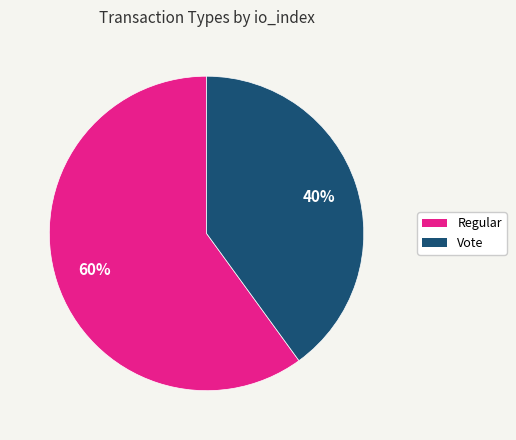

True or false: Regular accounts for 60% of the total.

True